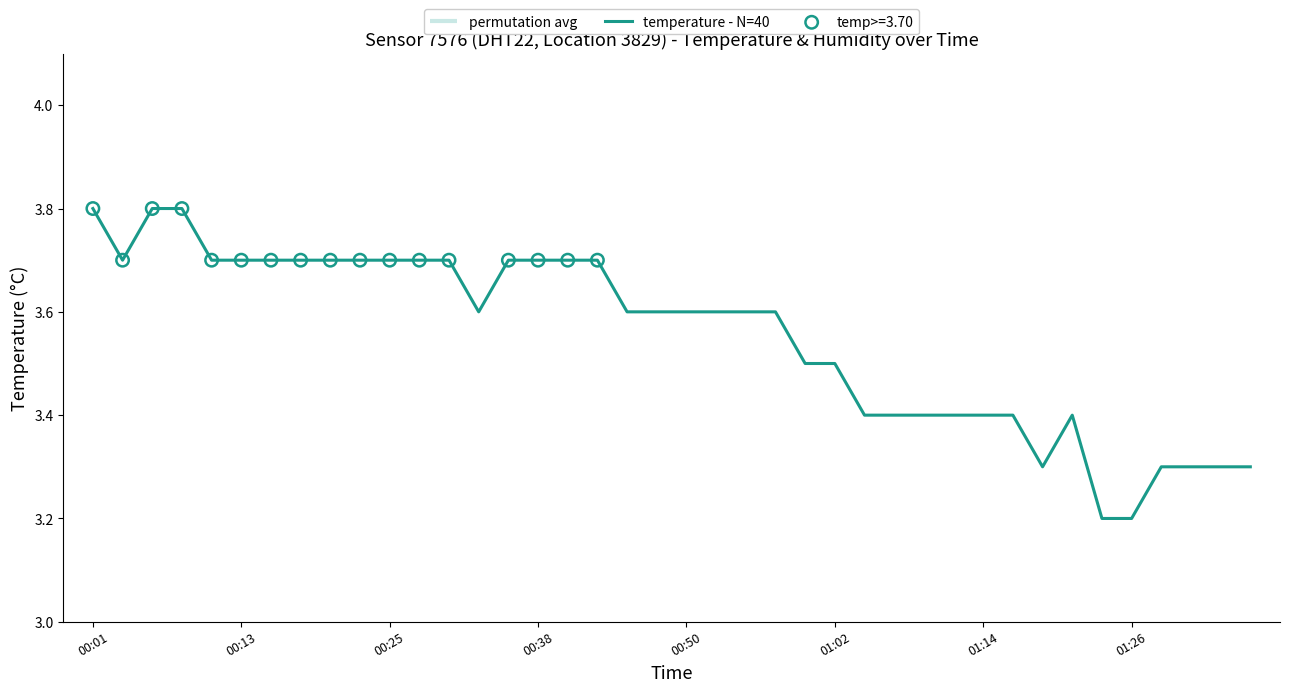

Which has a higher value, 31 or 18?

18